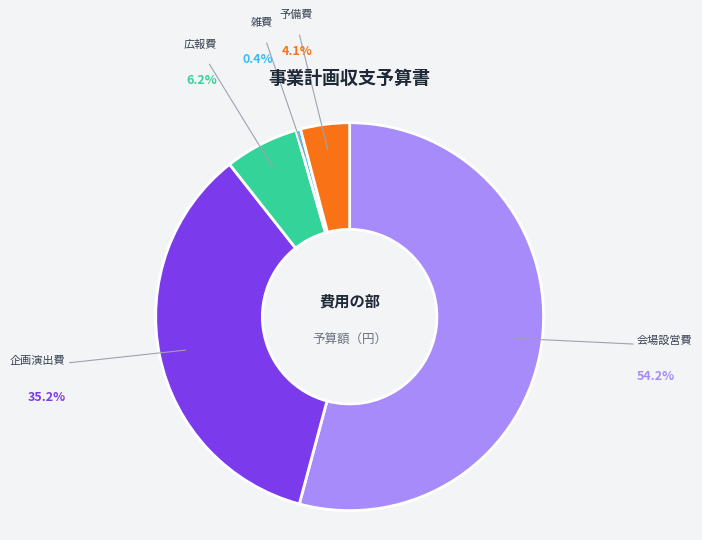

Is there any slice that represents more than half of the pie?

Yes